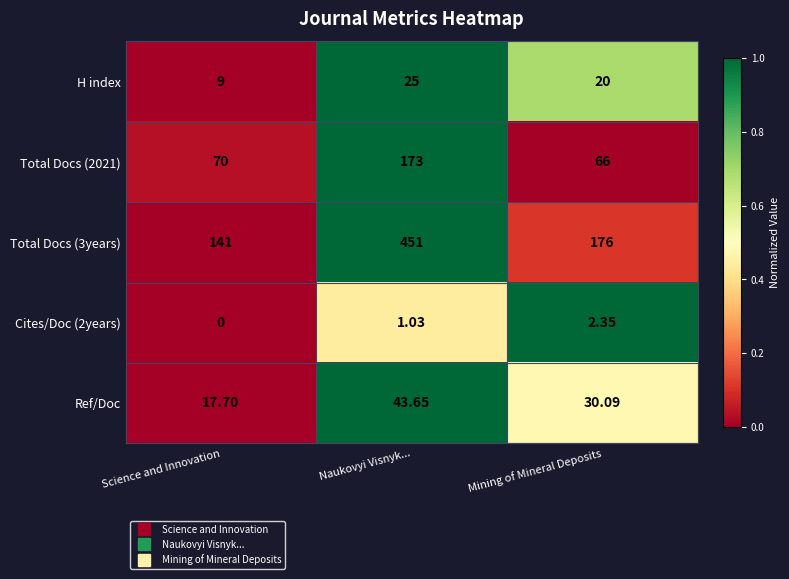

Is the value of Ref/Doc at Science and Innovation greater than the value of Total Docs (2021) at Mining of Mineral Deposits?

No